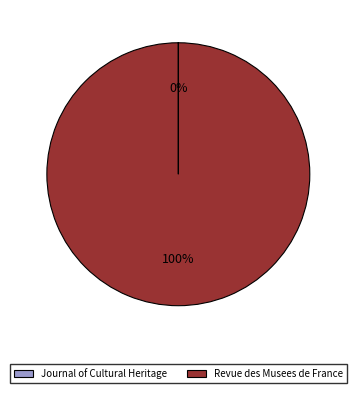

To the nearest percent, what is the difference between the largest and smallest slice percentages?

100%